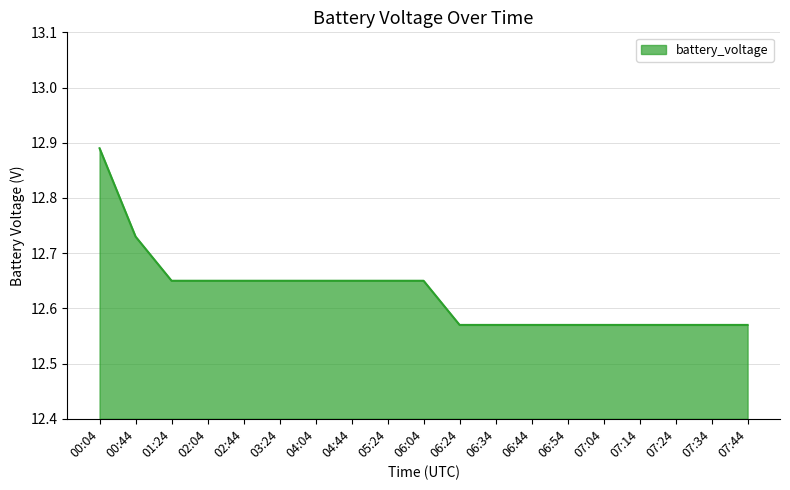

Is it true that the value at 06:24 is 22.4?

False